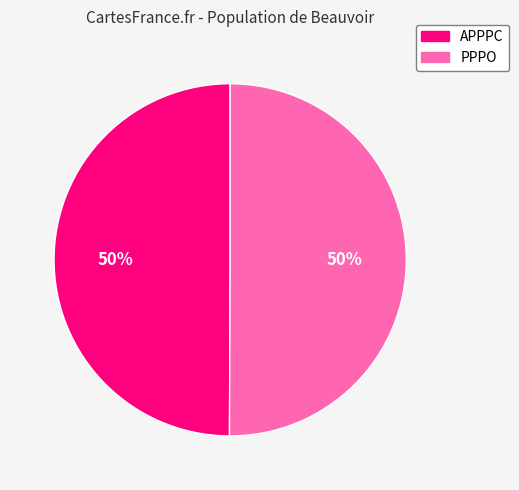

Approximately how many times larger is the value at APPPC compared to PPPO?

1.0